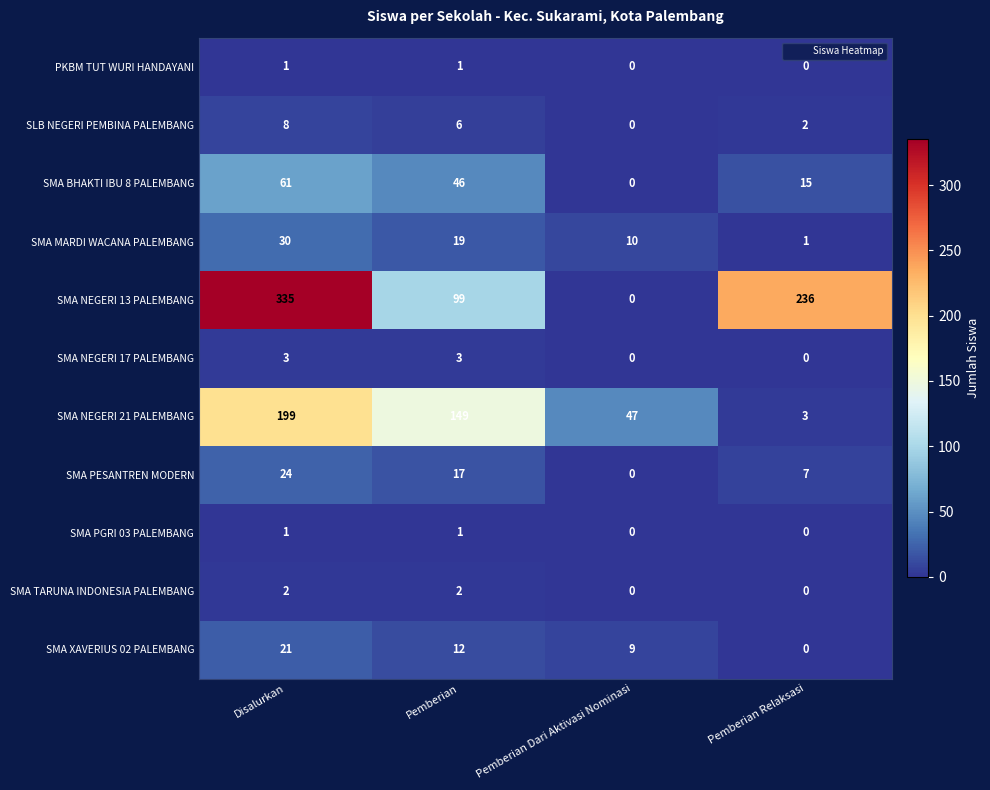

At which category is the sum across all series the highest?

Disalurkan